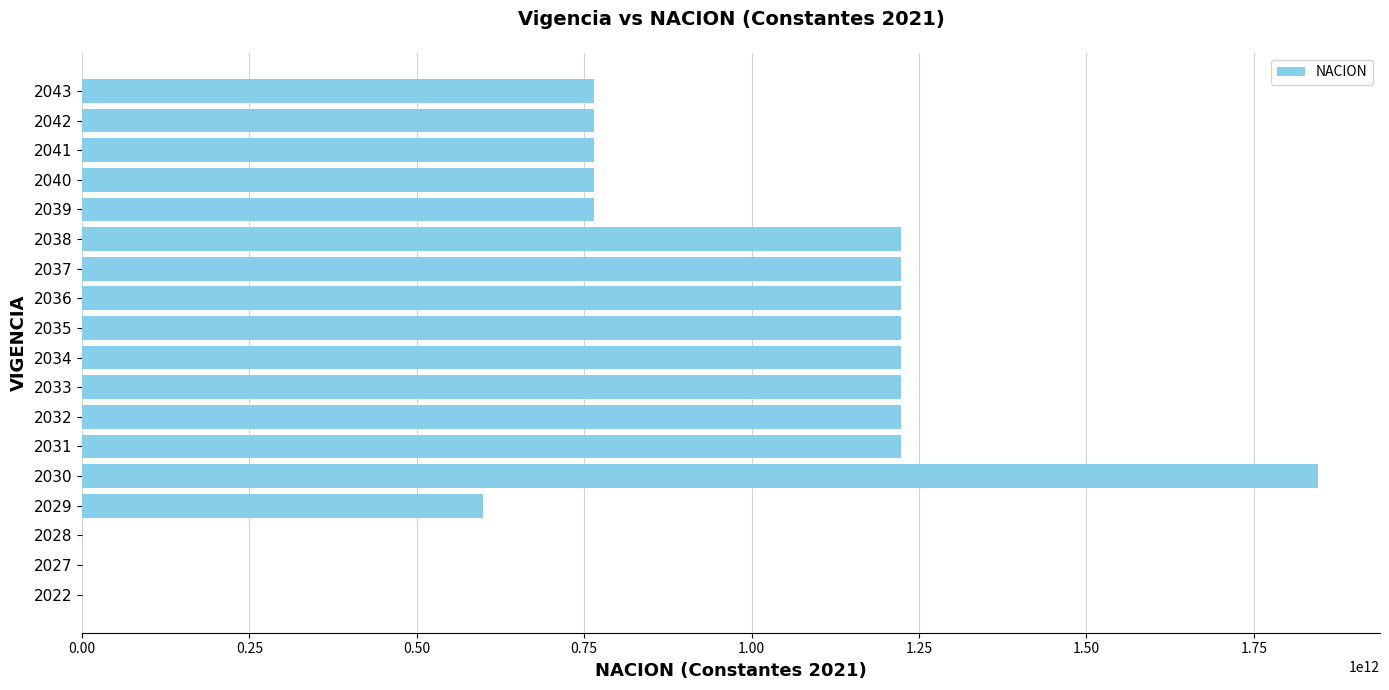

The value at 2040 is 764151936027. True or false?

True